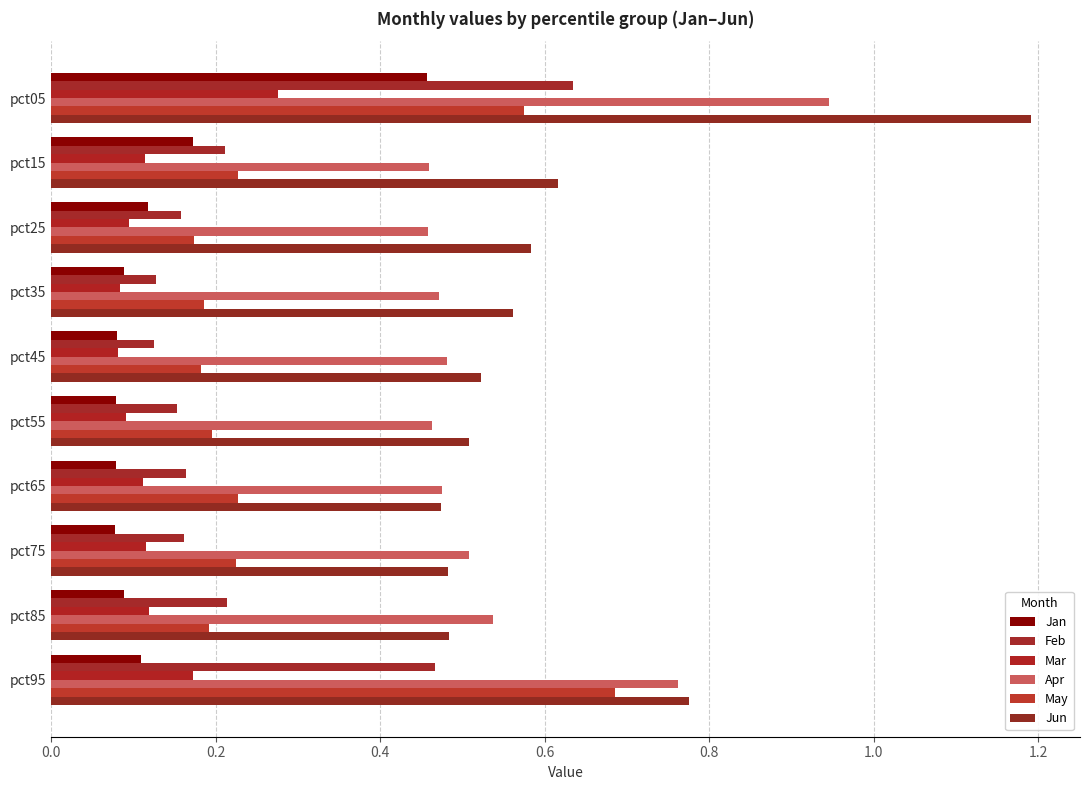

Count the number of data series in this chart.

6